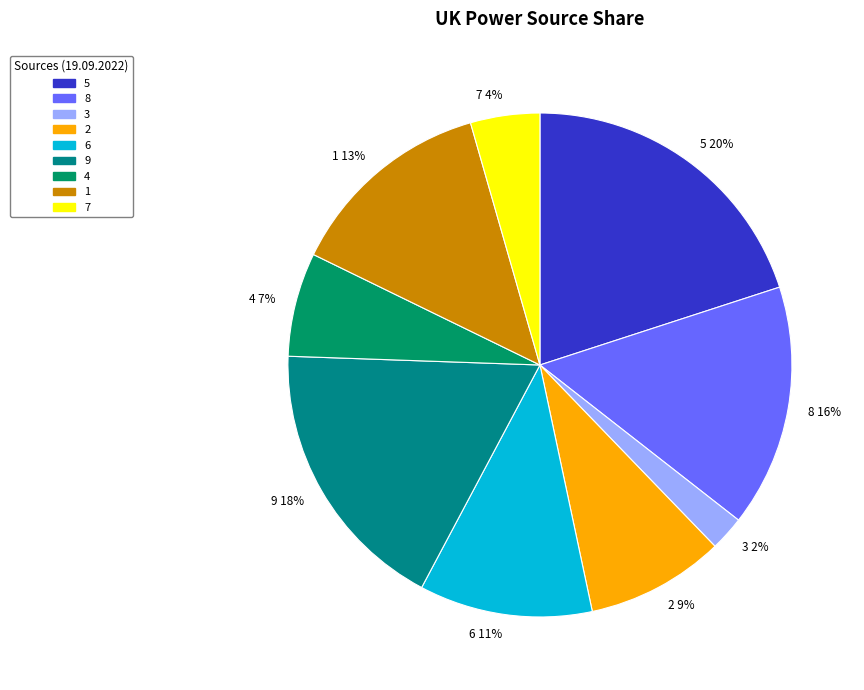

How many segments does this pie chart have?

9